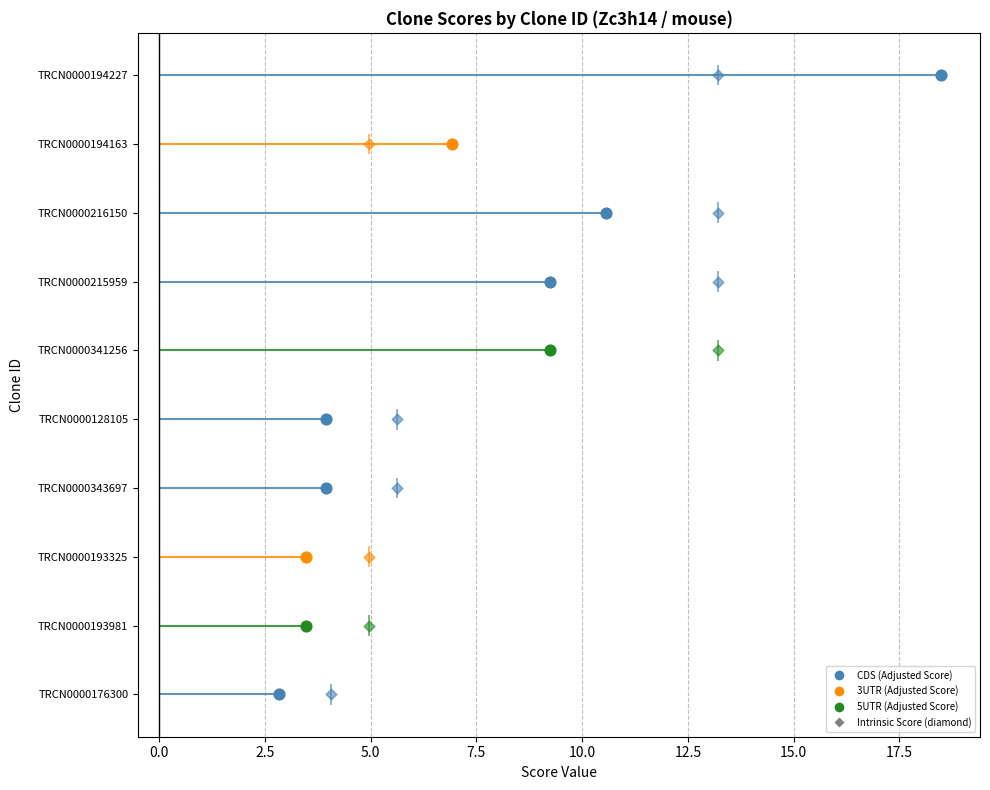

What is the total value across all series at TRCN0000341256?

22.4